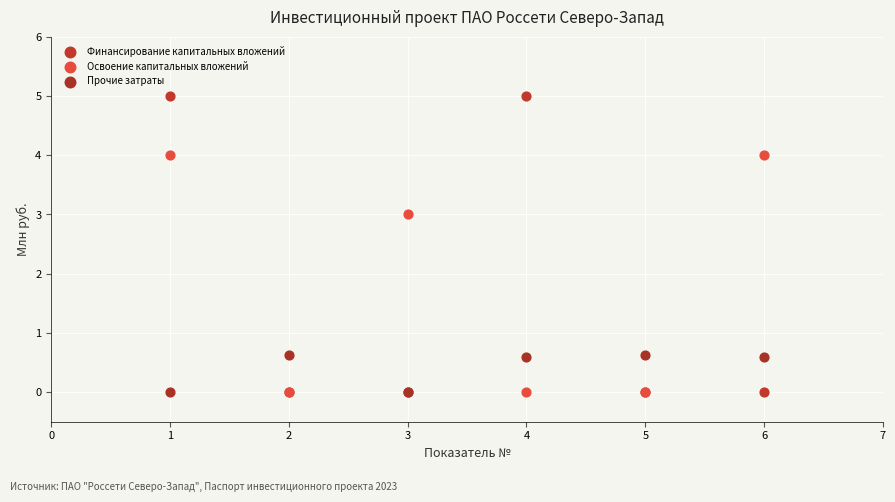

Across all series, what Y value is closest to 2?

3.0